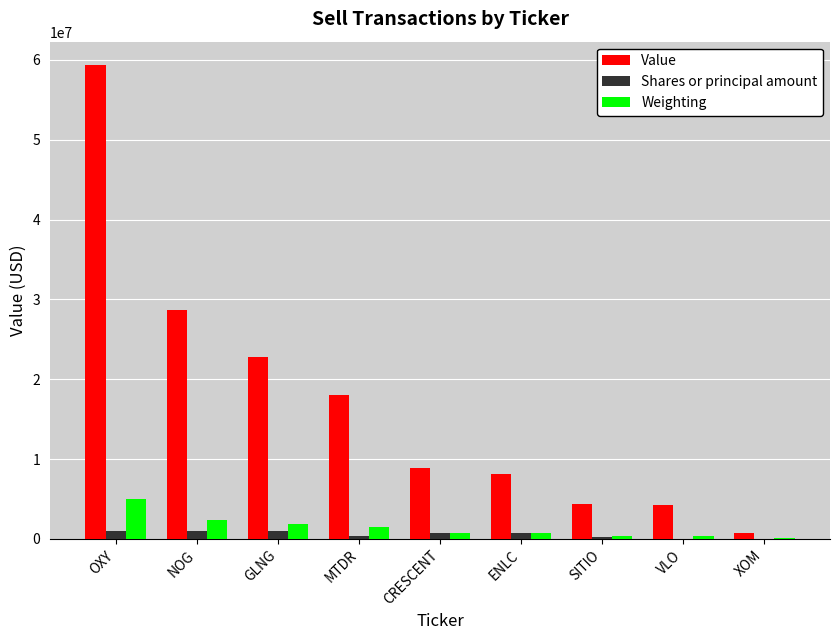

What is the highest value of the Shares or principal amount series?

1052330